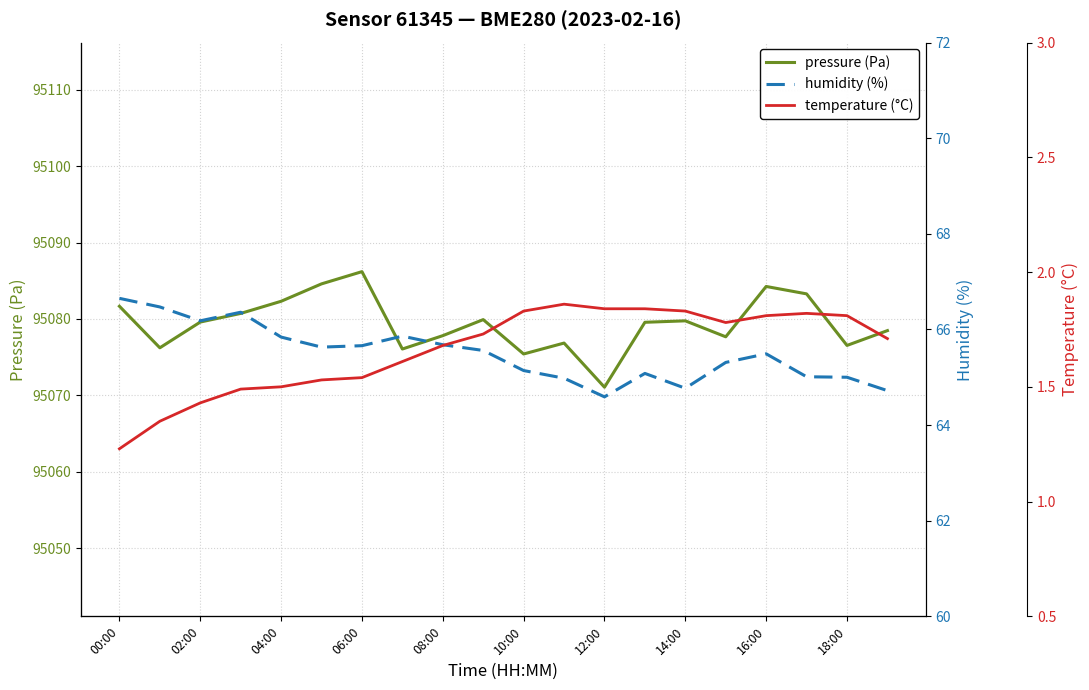

At which label does pressure (Pa) reach its peak?

06:00